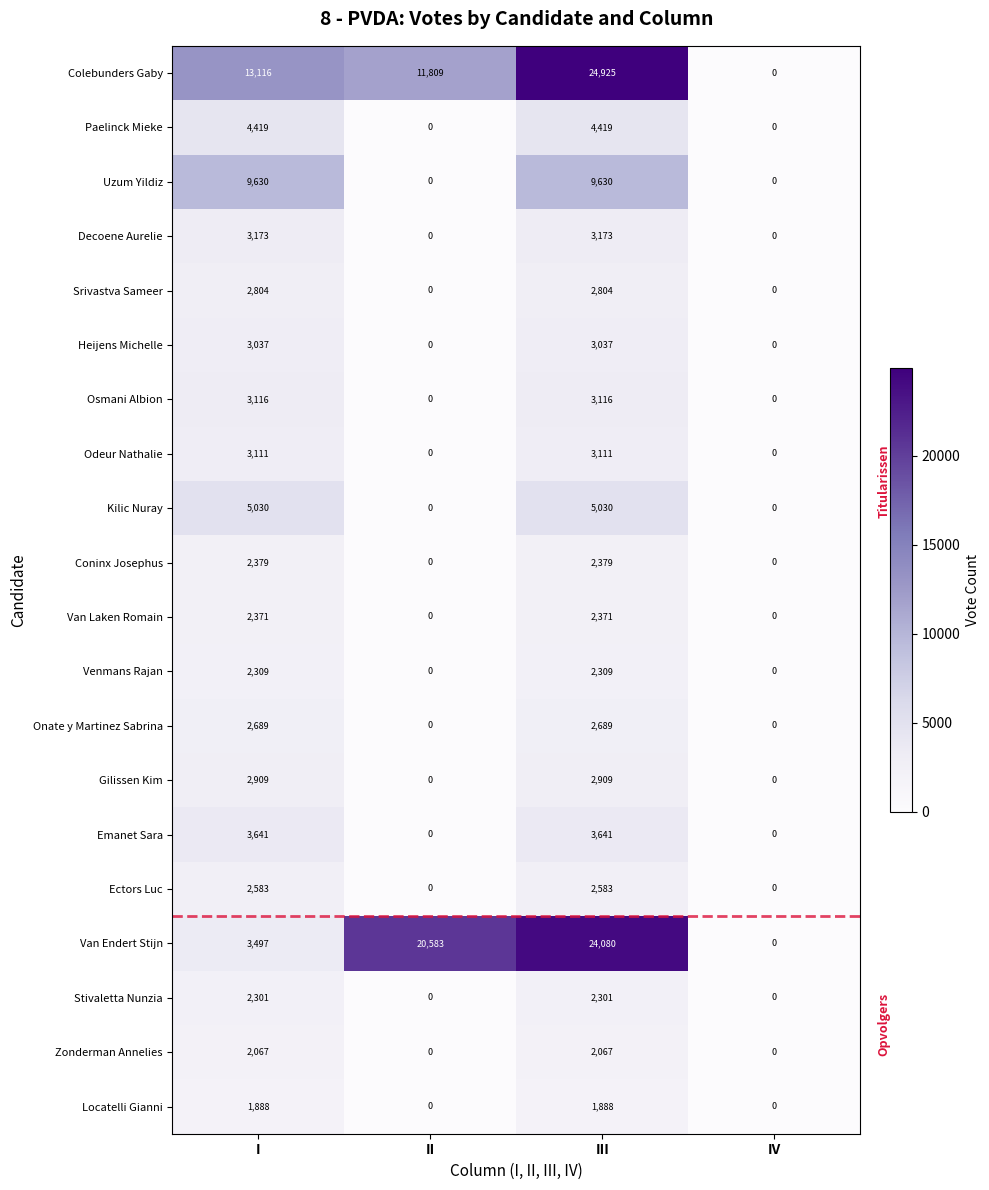

True or false: Osmani Albion has a value of 0 at II.

True